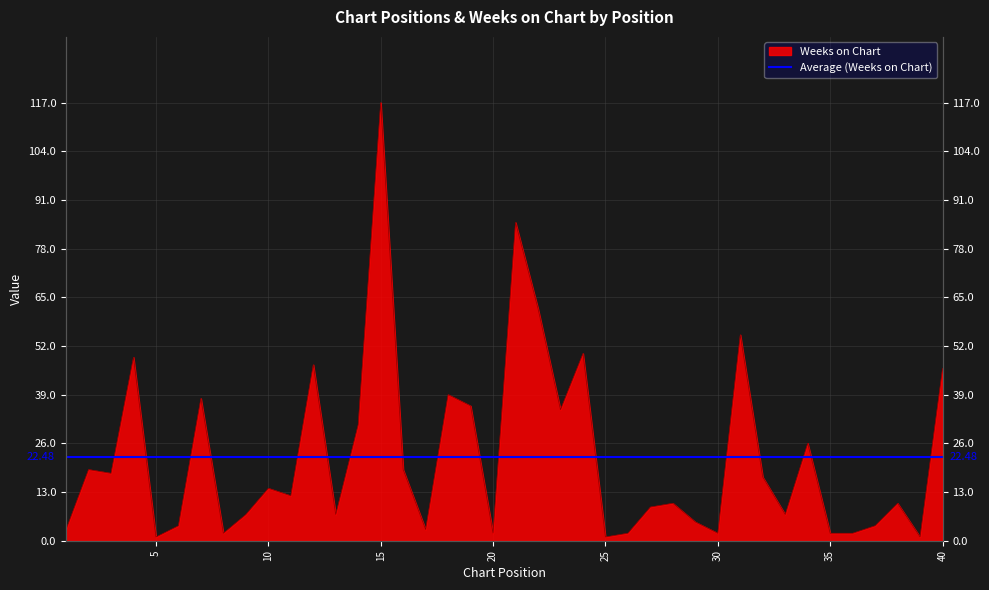

At which label does the data first exceed 12?

2